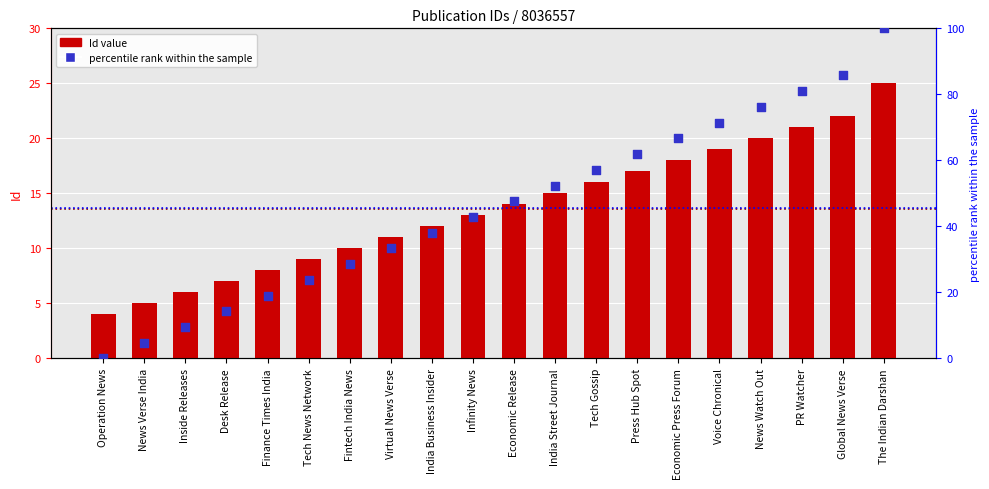

At how many categories does at least one series exceed 26?

14